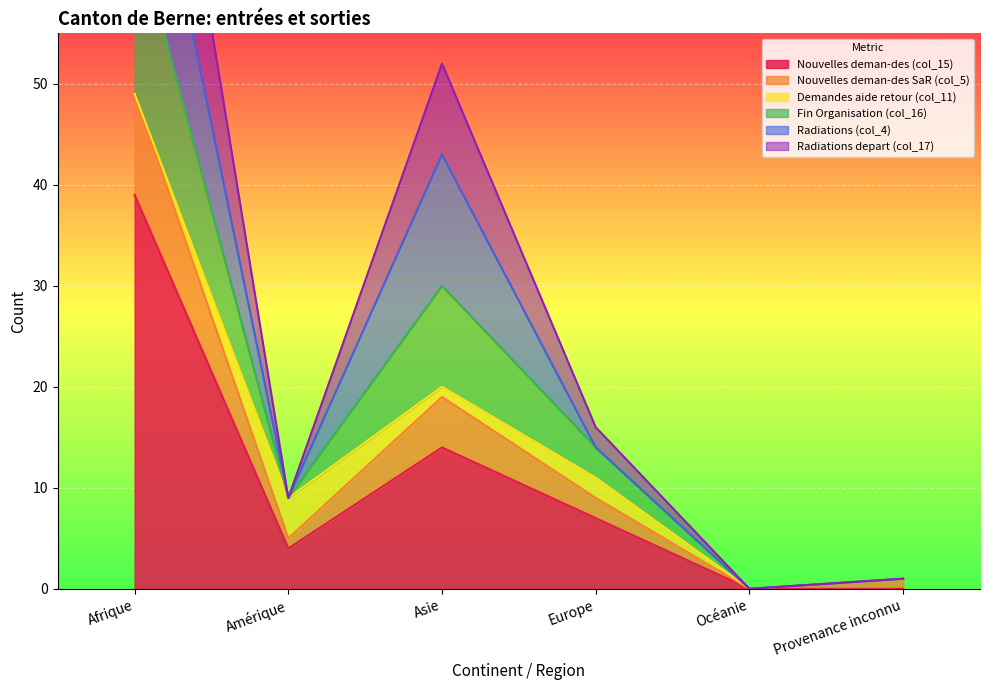

What is the maximum value for Nouvelles deman-des (col_15)?

39